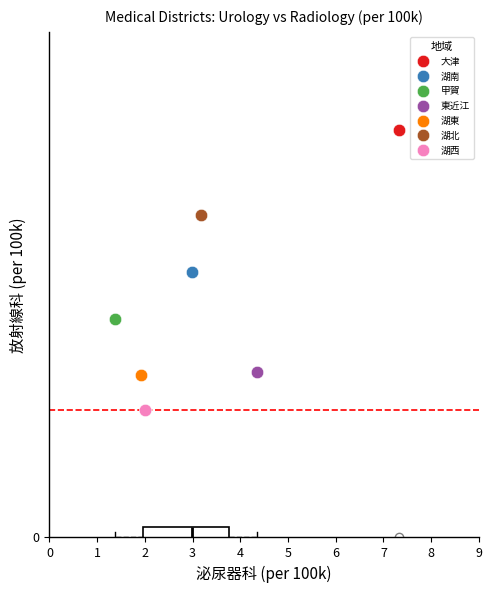

Which series contains the lowest Y value?

湖西